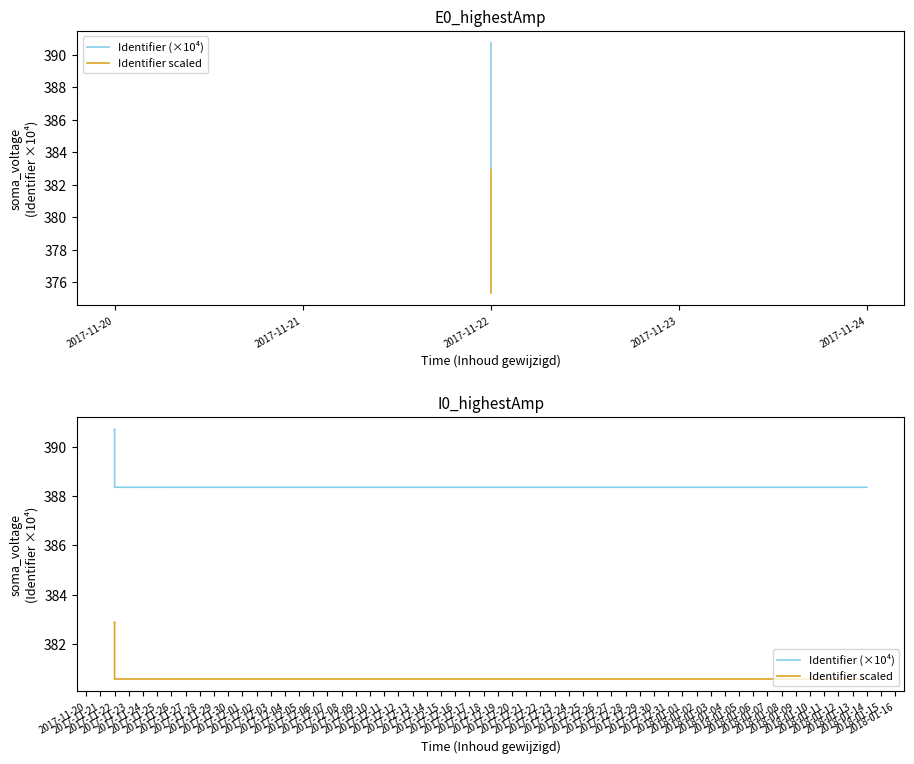

What is the sum of all Identifier (×10⁴) values?

2334.8